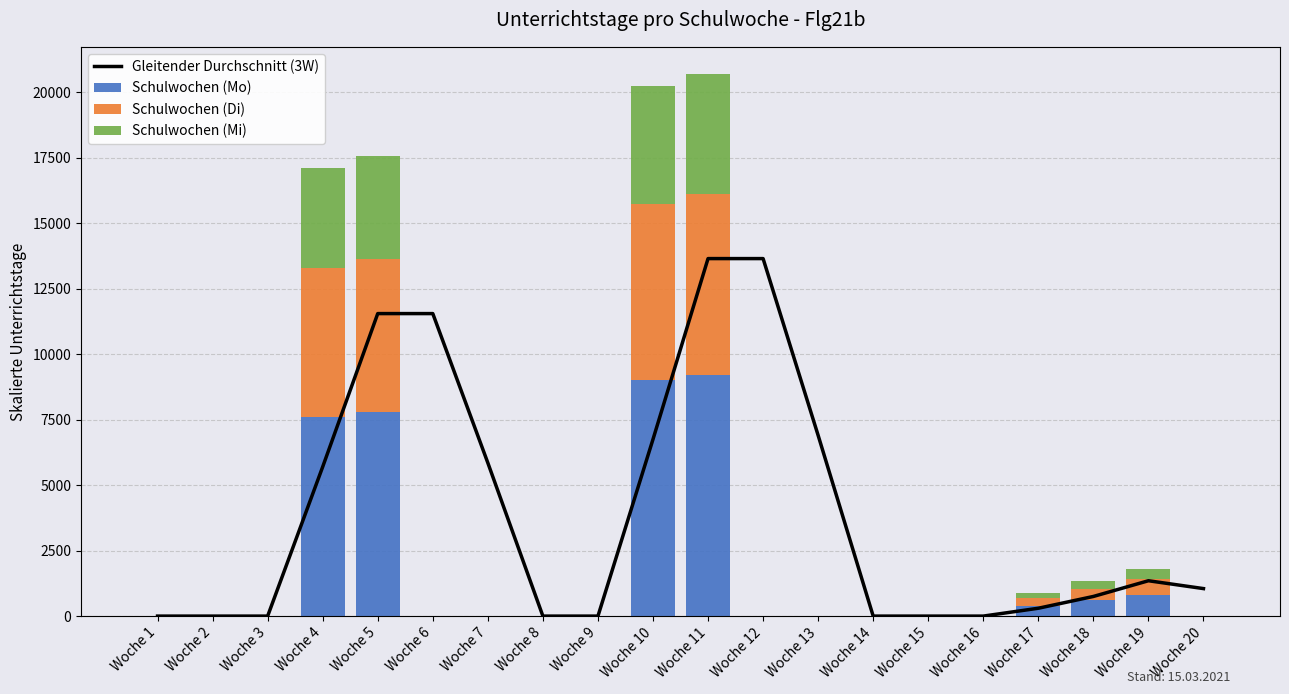

How many data points in Schulwochen (Mi) are above 0?

7